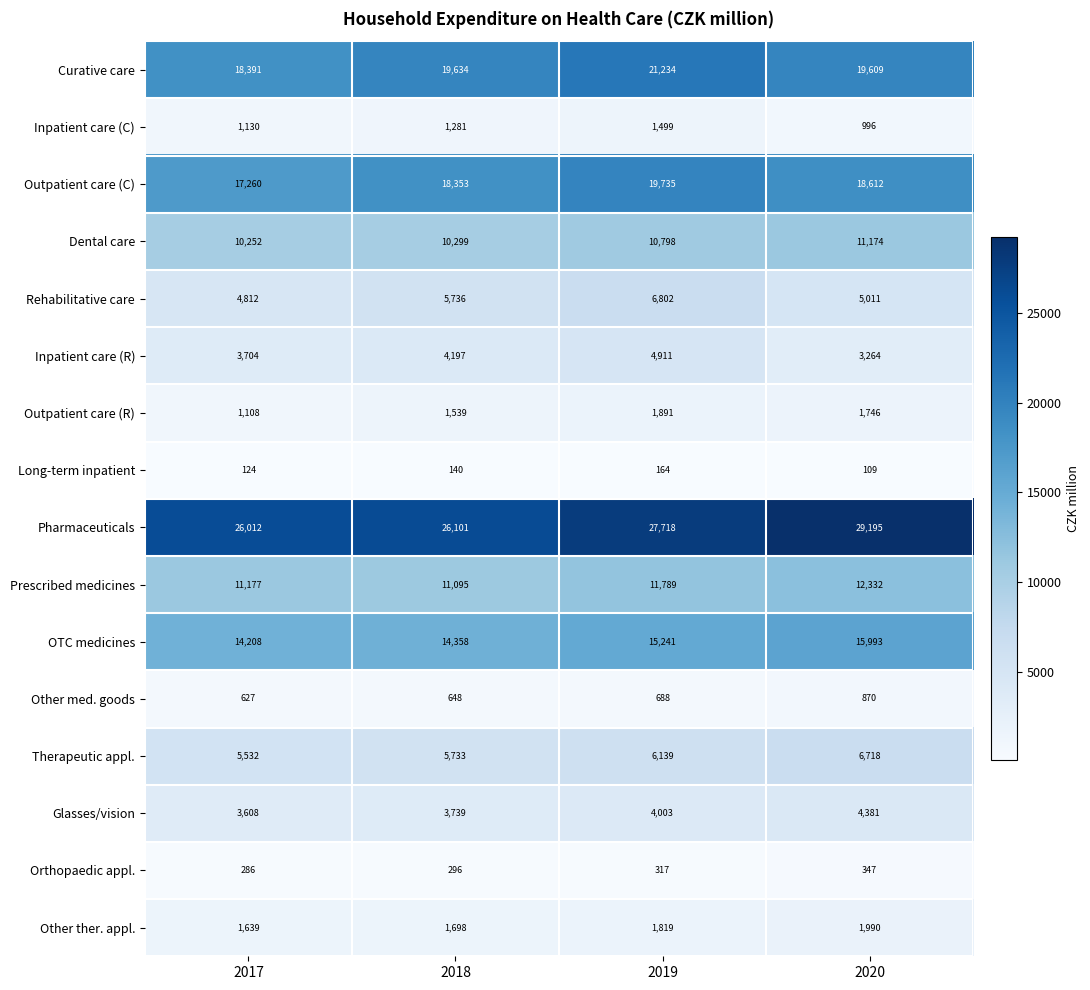

Count the Rehabilitative care values in the range 5011 to 6802.

3